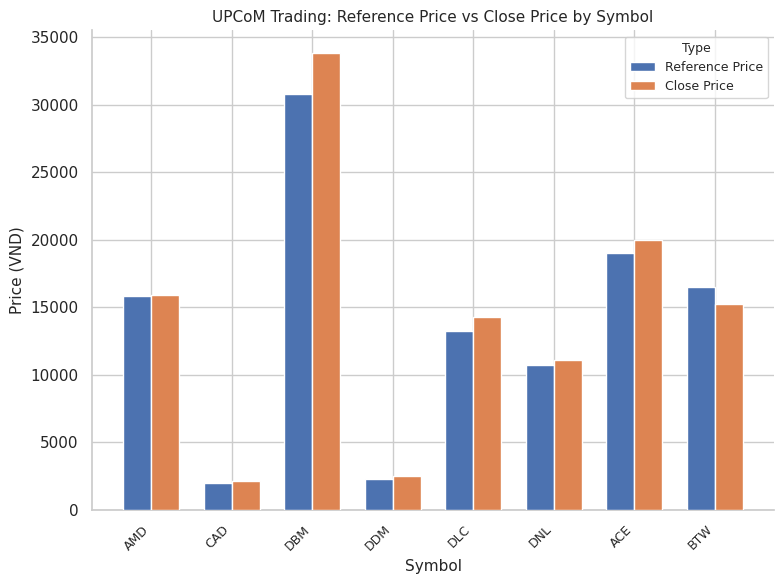

What are all the series names shown in the legend?

Reference Price, Close Price